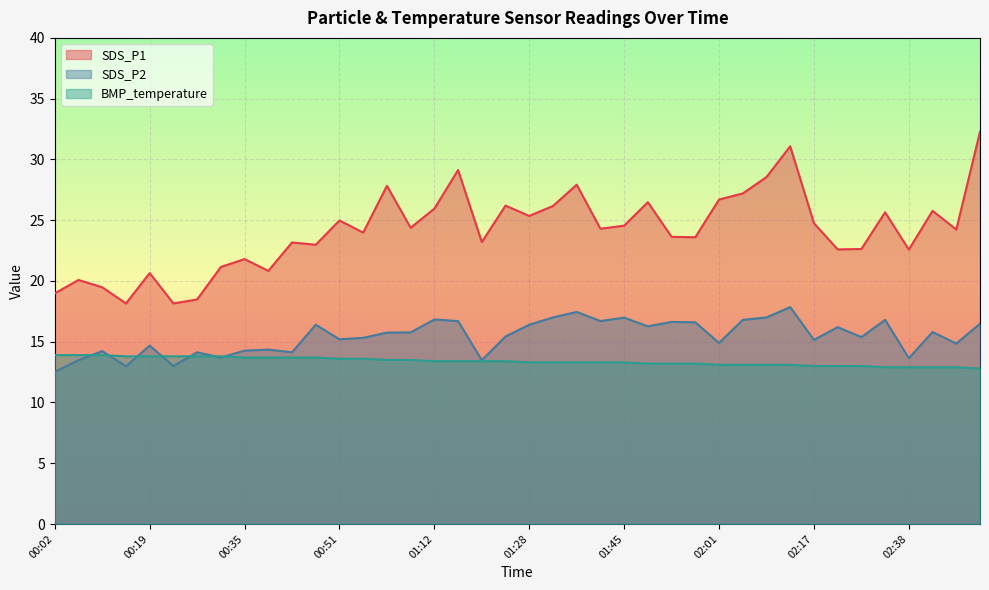

How many data points does each series have?

40